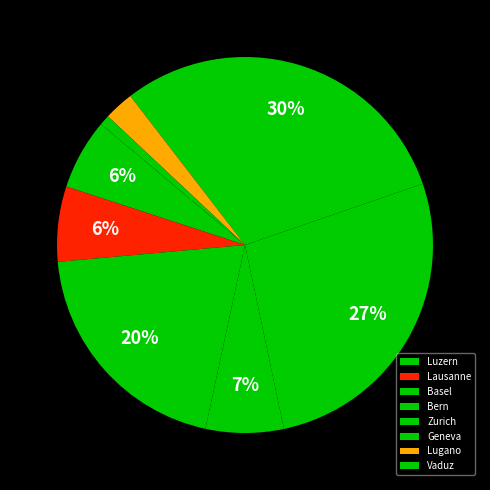

True or false: Bern accounts for 21% of the total.

False